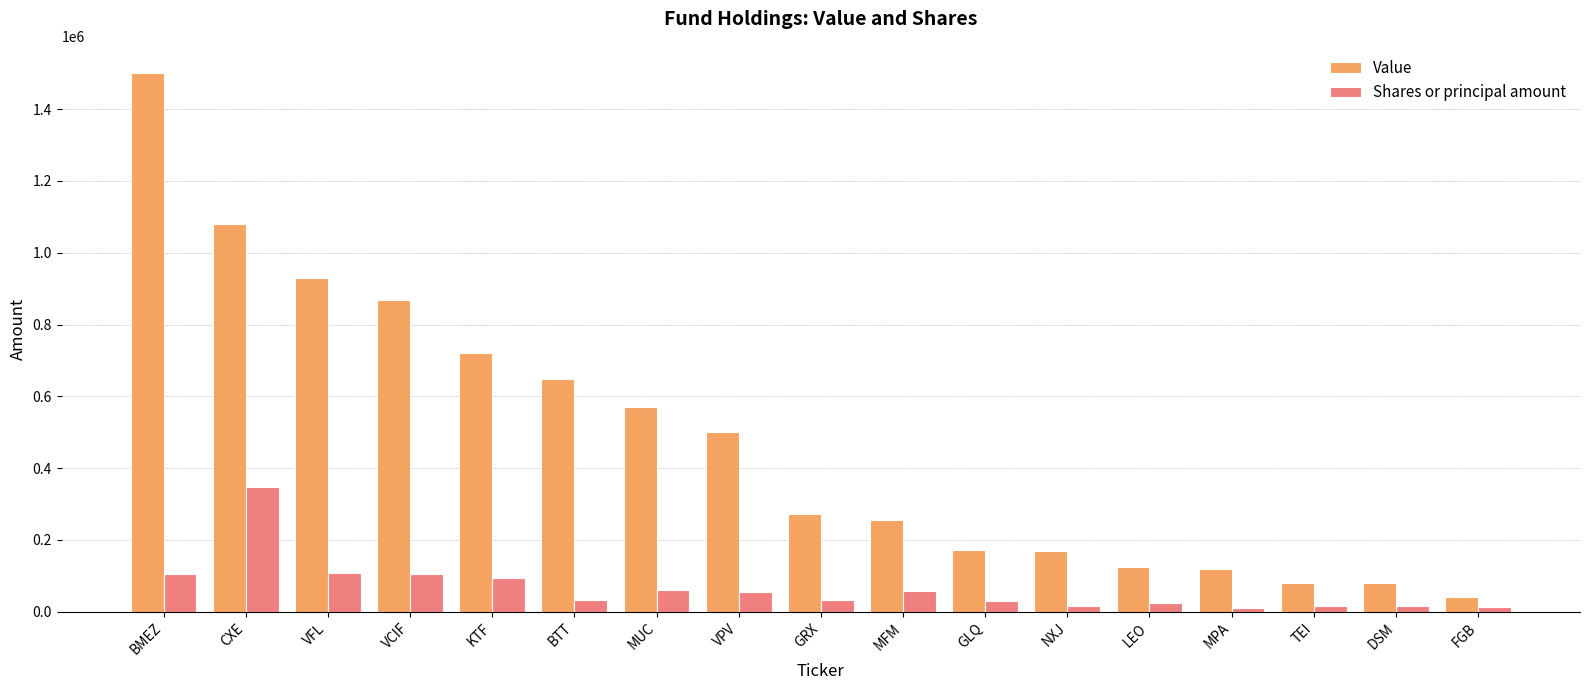

Which series has the largest total across all categories?

Value